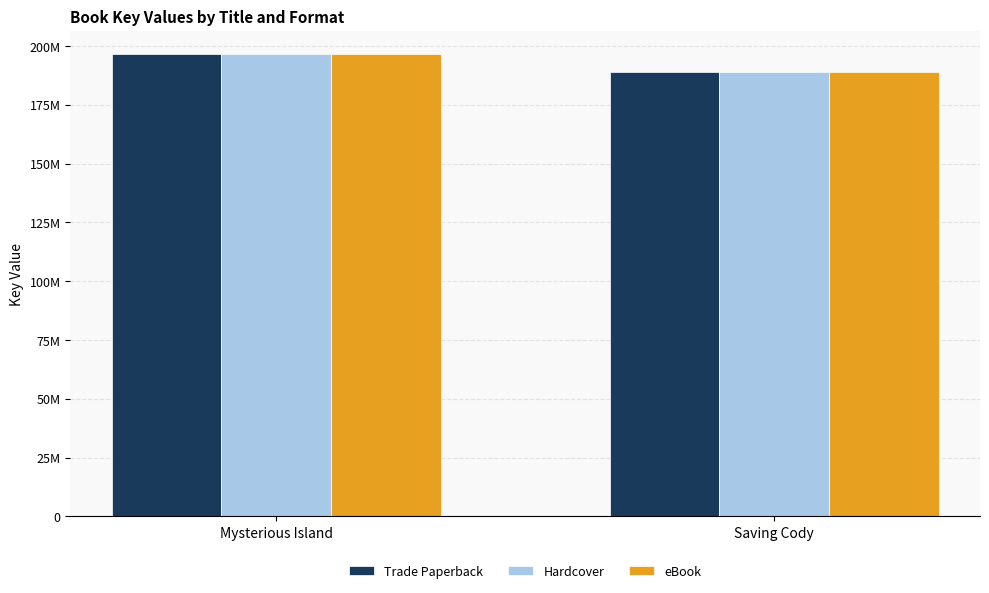

What is the label of the 1st bar from the left?

Mysterious Island